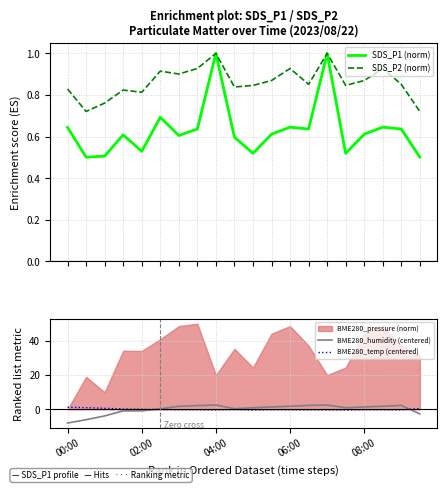

The BME280_humidity (centered) series shows 1.4 at 08:00. True or false?

True